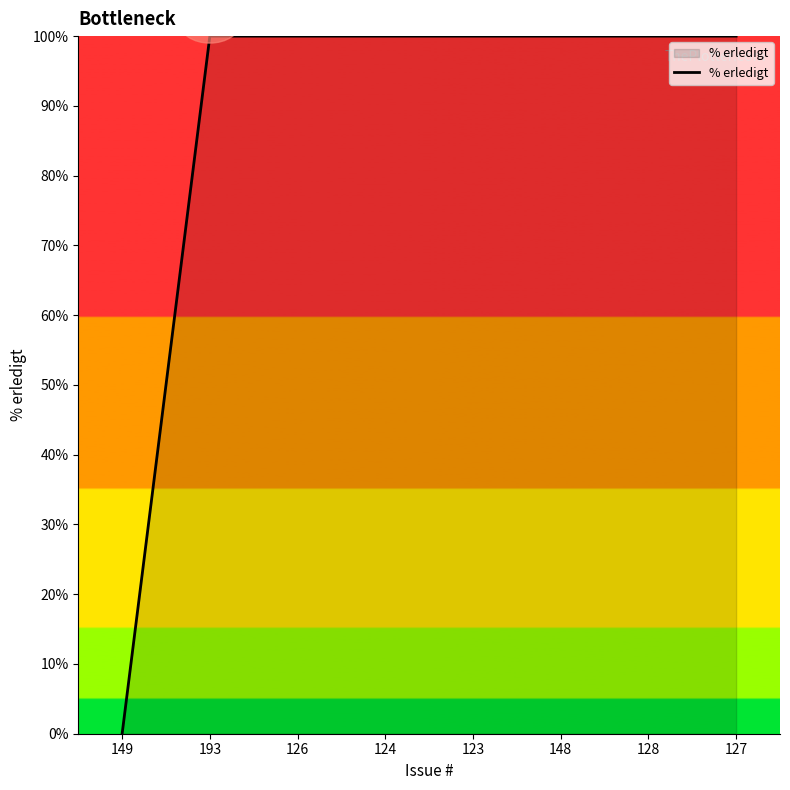

Which label corresponds to the smallest value in the chart?

149